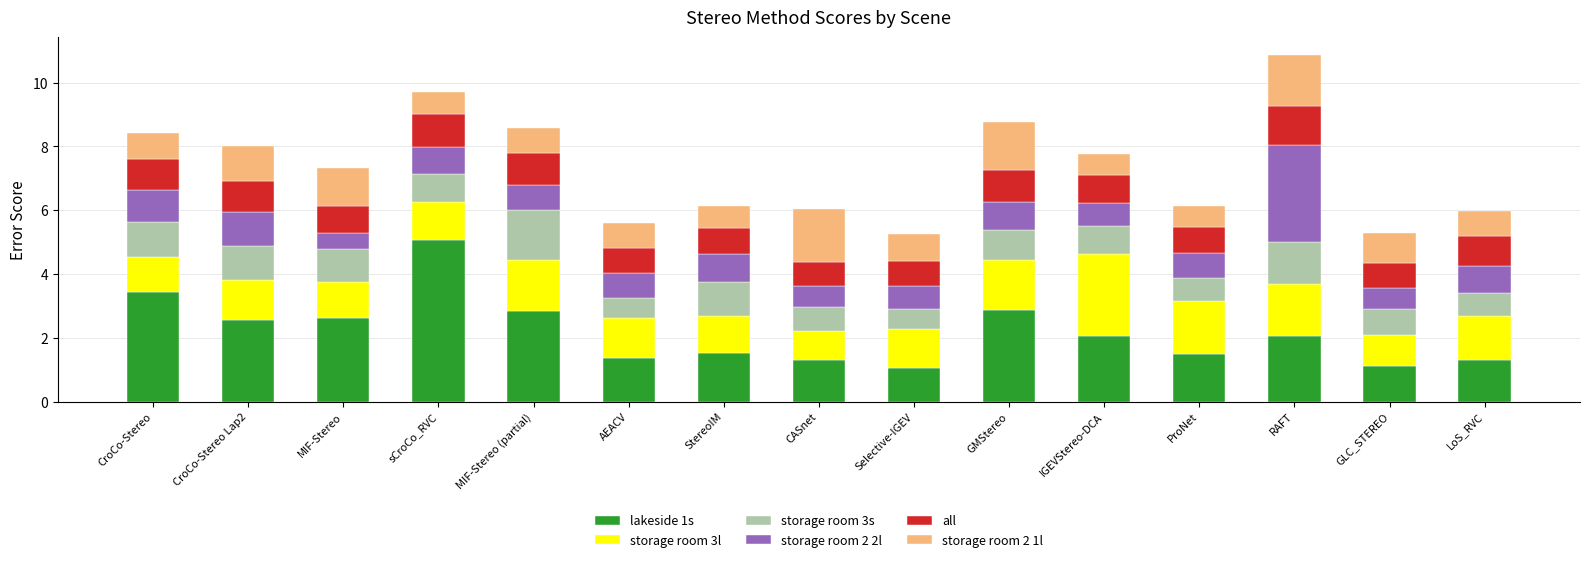

Count the number of data series in this chart.

6